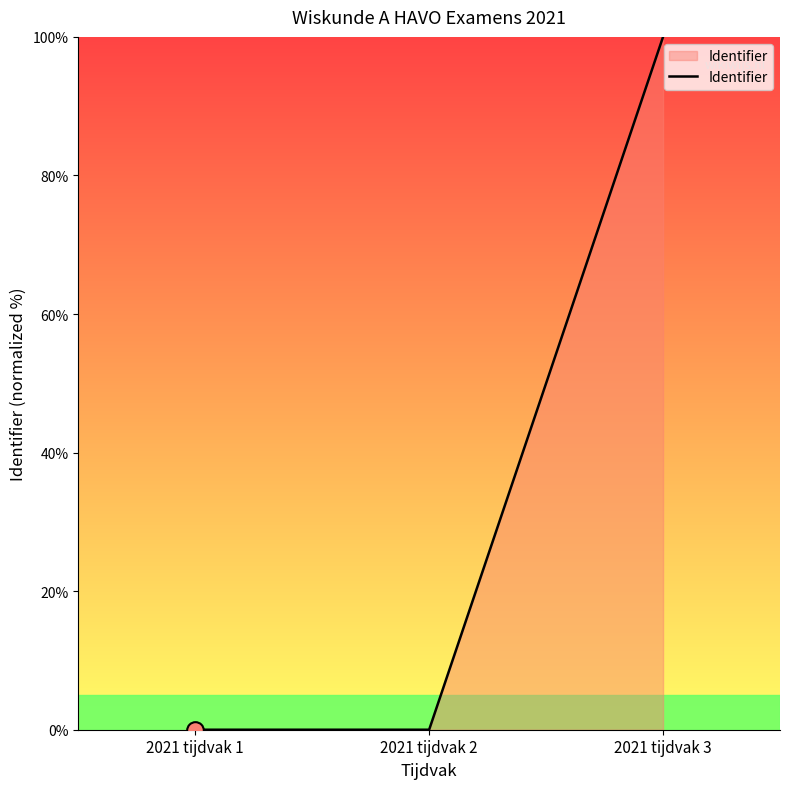

How many categories are shown in the chart?

3